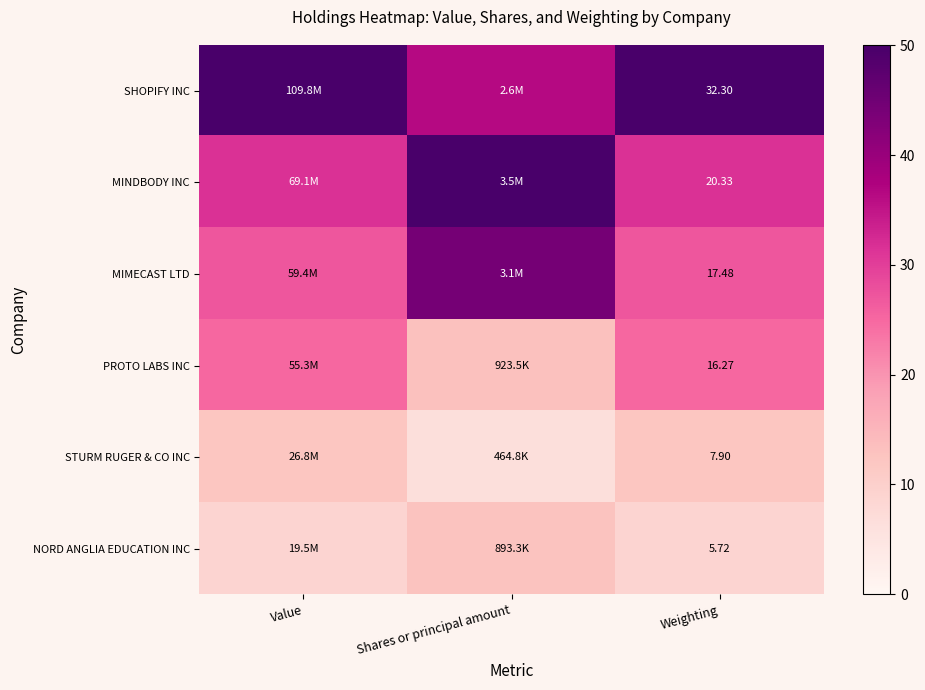

What is the minimum value shown in the chart?

6.6